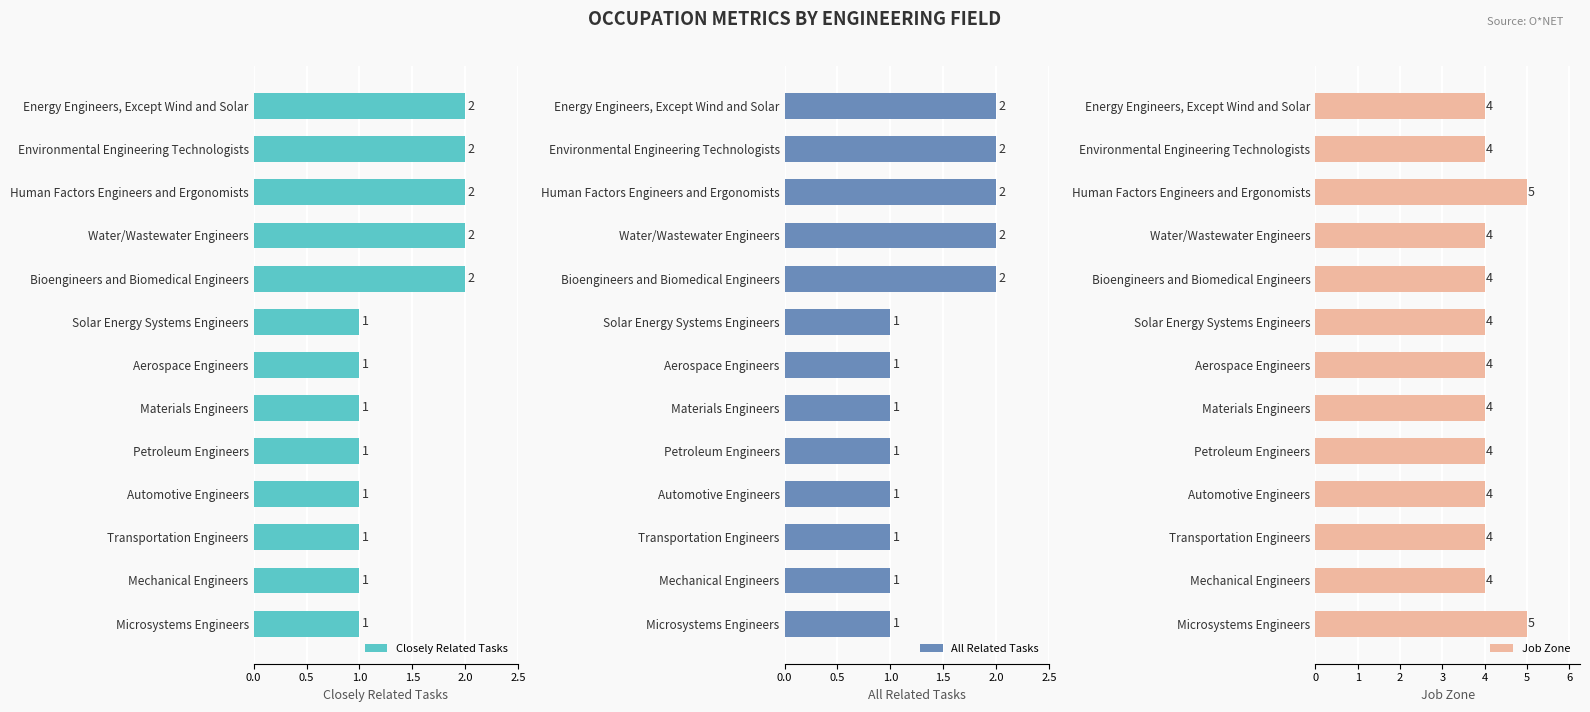

The value of All Related Tasks at Bioengineers and Biomedical Engineers is 1. True or false?

False